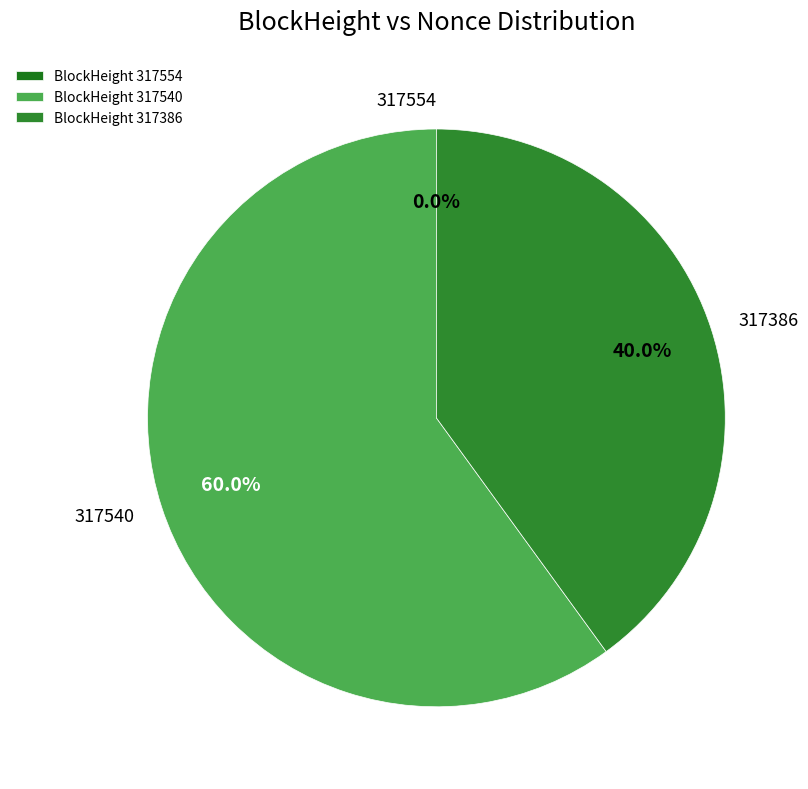

Which category accounts for the majority?

317540